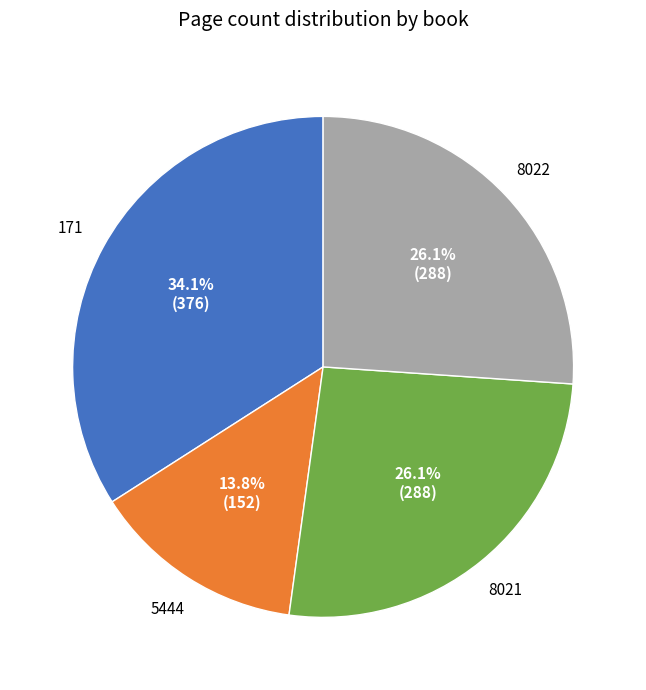

To the nearest percent, what is the average slice percentage?

25%